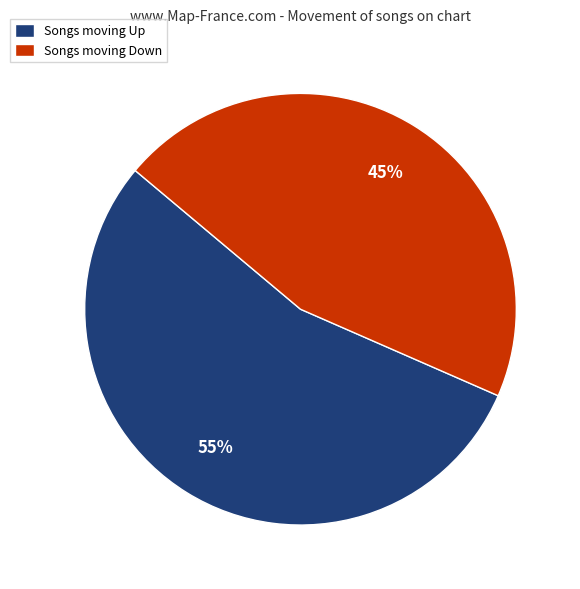

Count the number of slices in the pie.

2